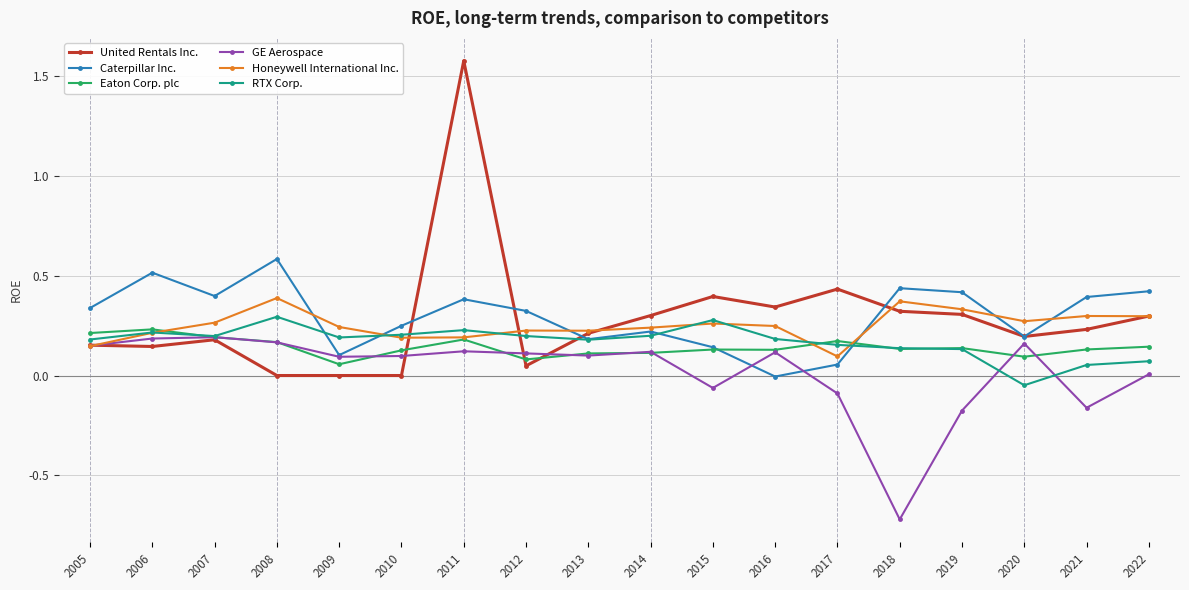

What is the lowest value of the GE Aerospace series?

-0.7